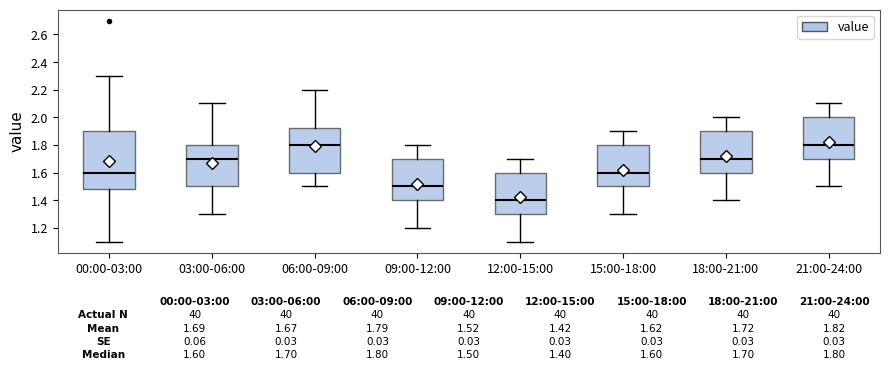

Which box has the lowest median line?

12:00-15:00